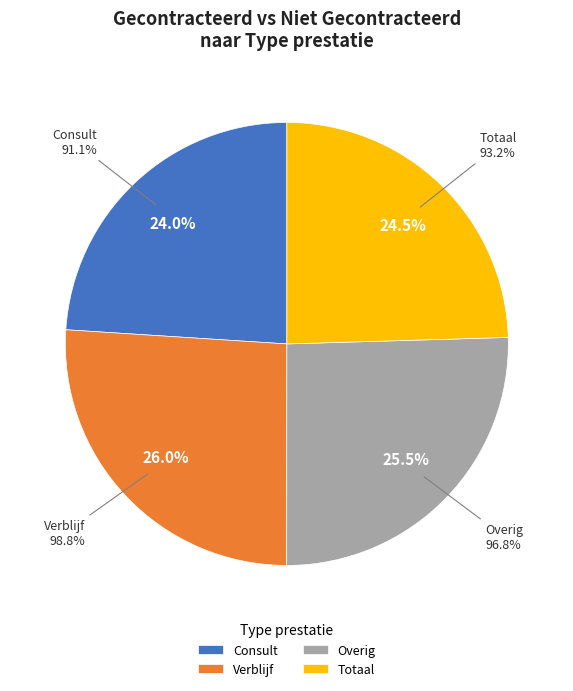

How many segments does this pie chart have?

4